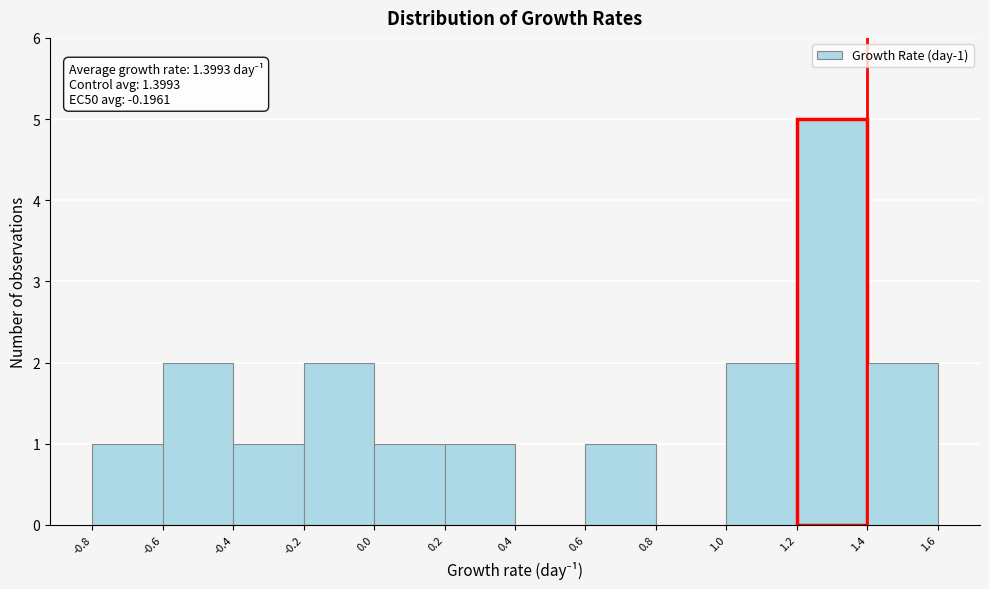

Which range on the x-axis has the tallest bar?

1.2 to 1.4